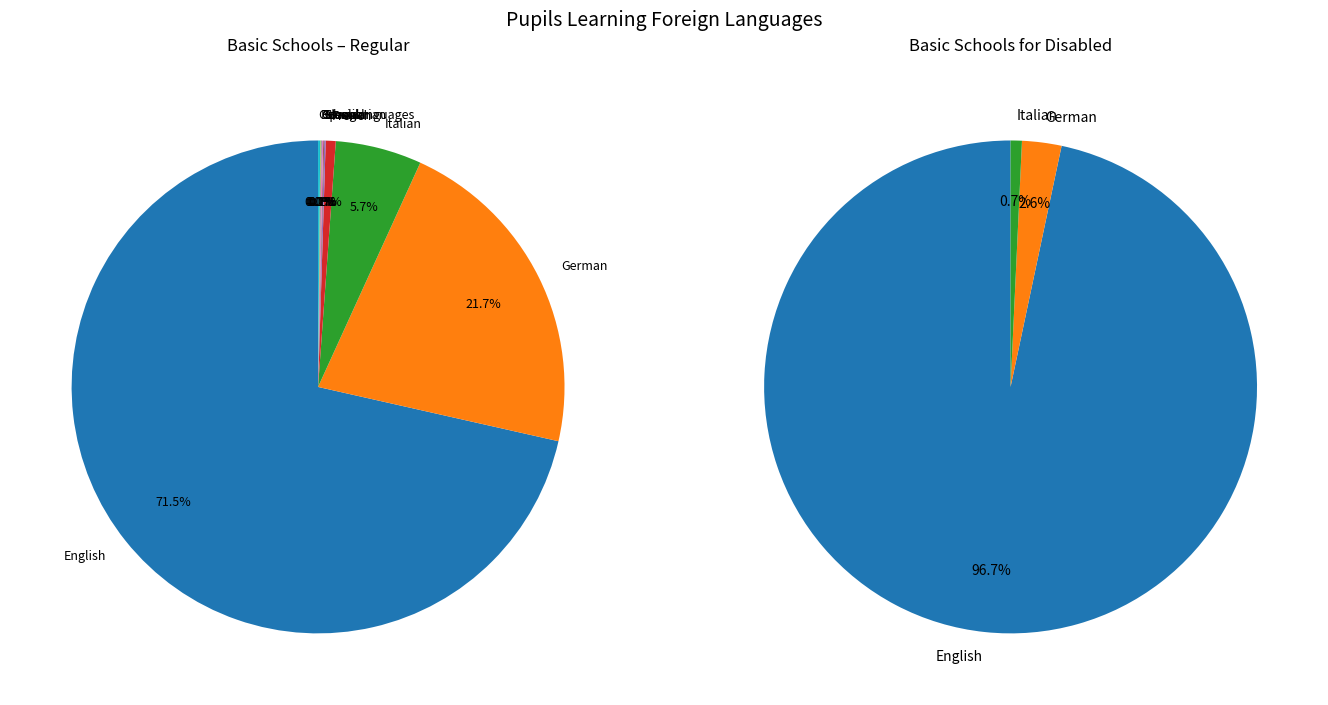

Which category has the smallest portion of the pie?

French